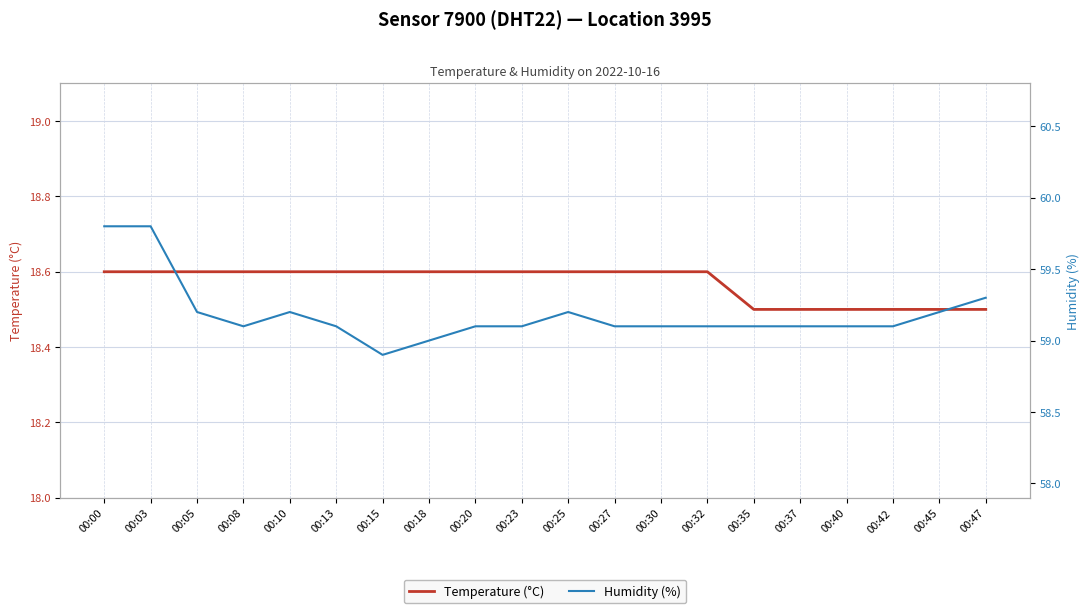

Which label corresponds to the largest value in the chart?

00:00